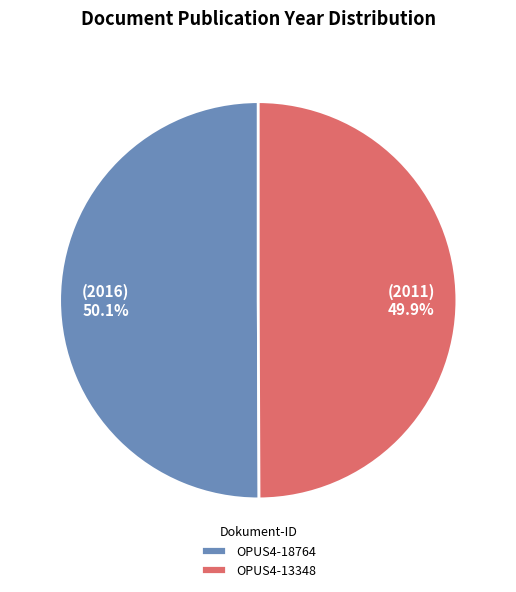

Count the number of slices in the pie.

2